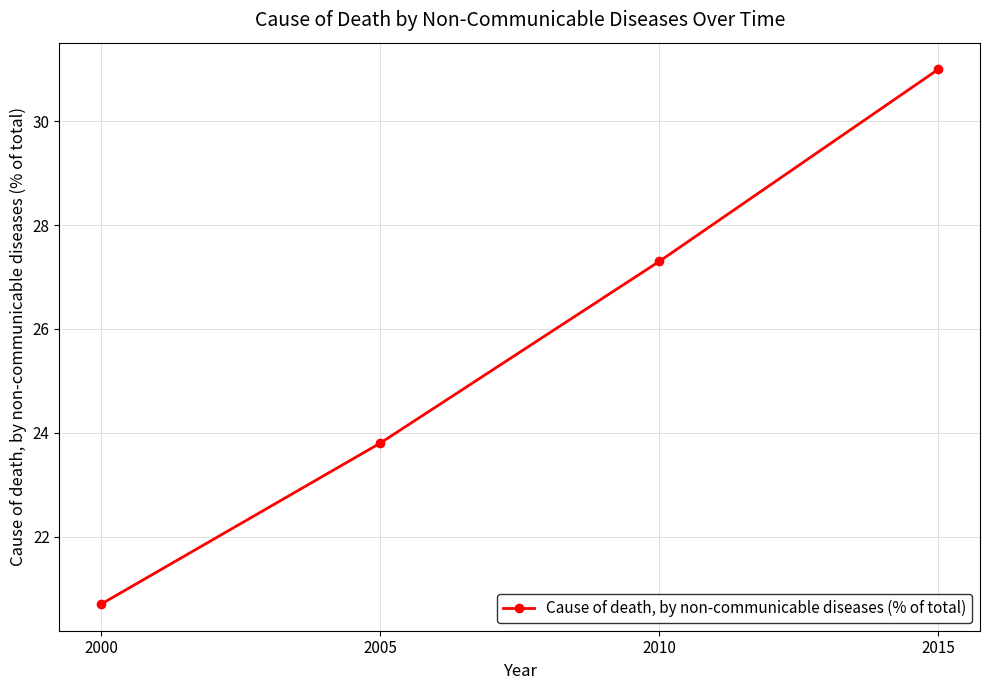

True or false: the data has more than 1 interior local peaks.

False